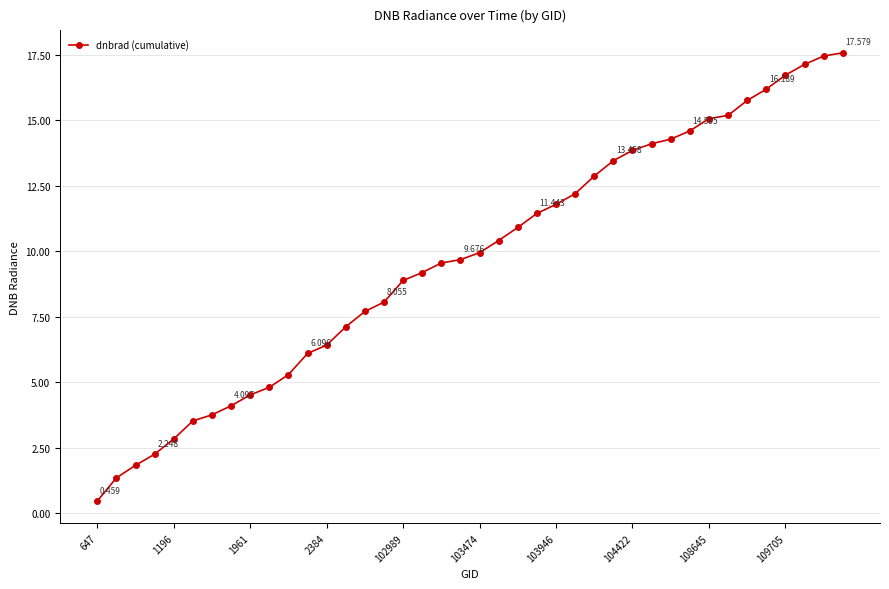

True or false: there are more than 1 points higher than both neighbors.

False